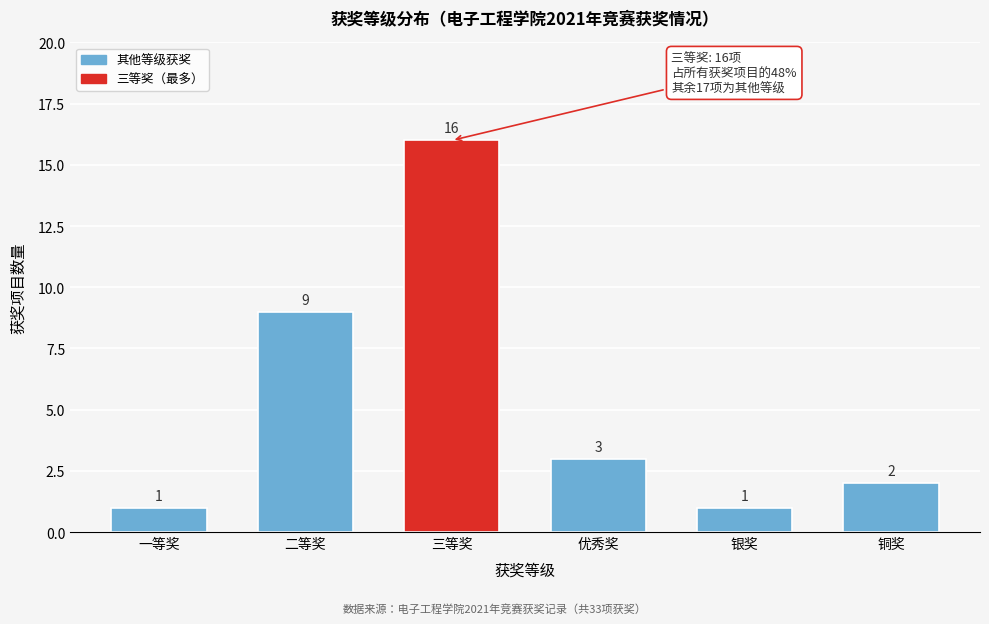

Reading right to left, what are all the values shown in this chart?

2	1	3	16	9	1